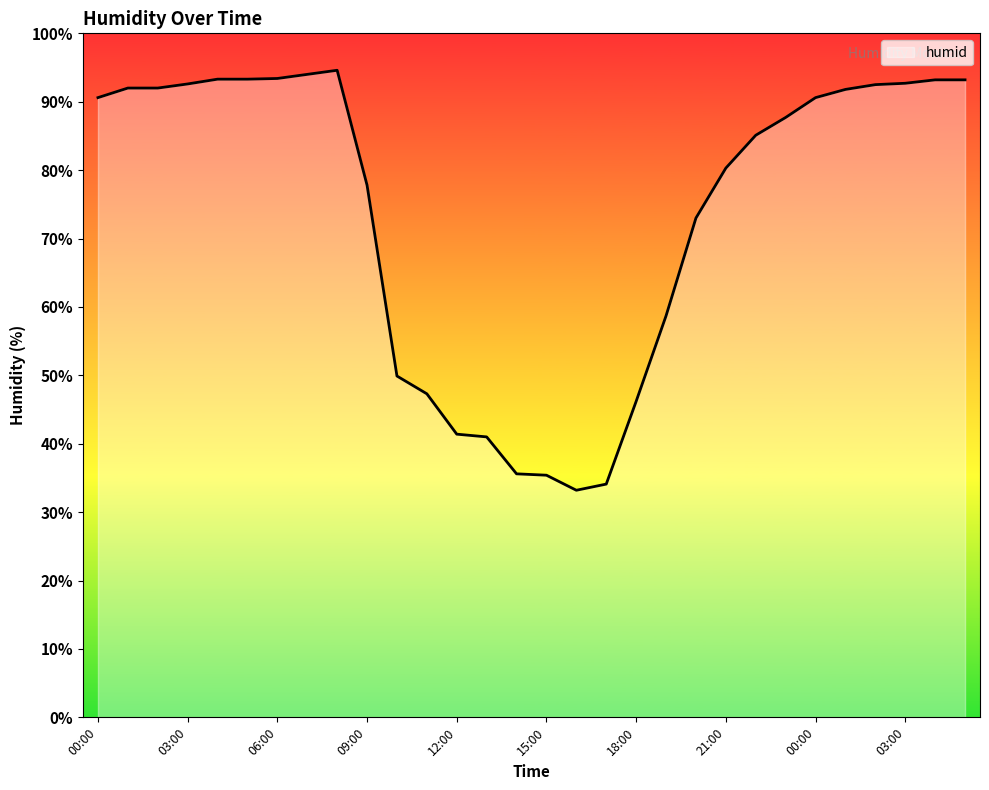

What is the maximum value shown in the chart?

94.6